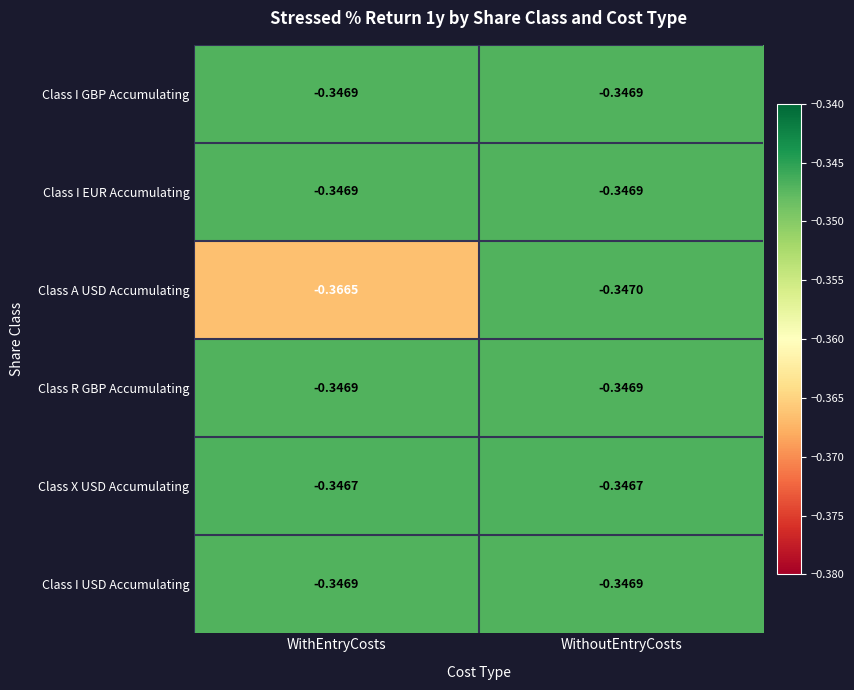

Which series has the largest range (max minus min)?

Class A USD Accumulating